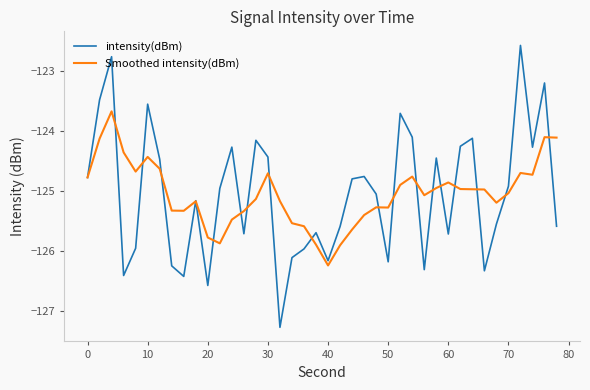

True or false: Smoothed intensity(dBm) has more than 0 points higher than both neighbors.

True